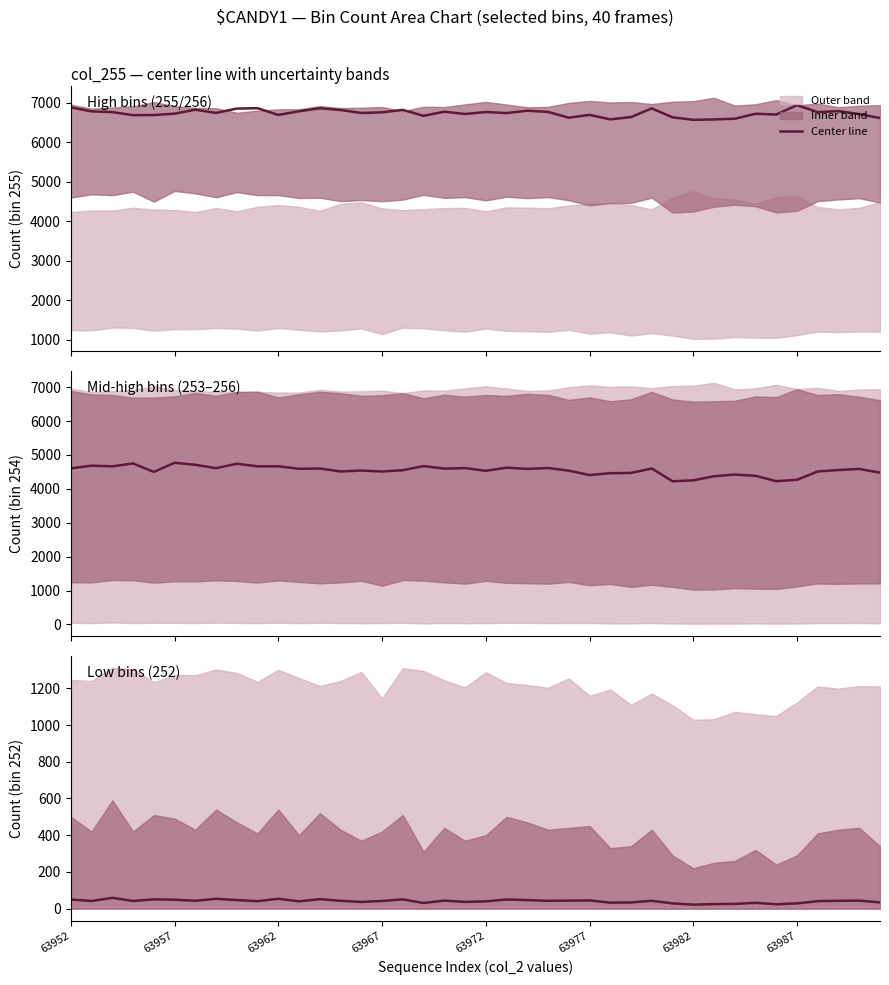

At which label does col_254 (center) reach its minimum?

29